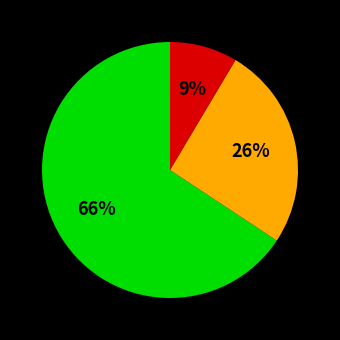

Is there a majority slice in this chart?

Yes